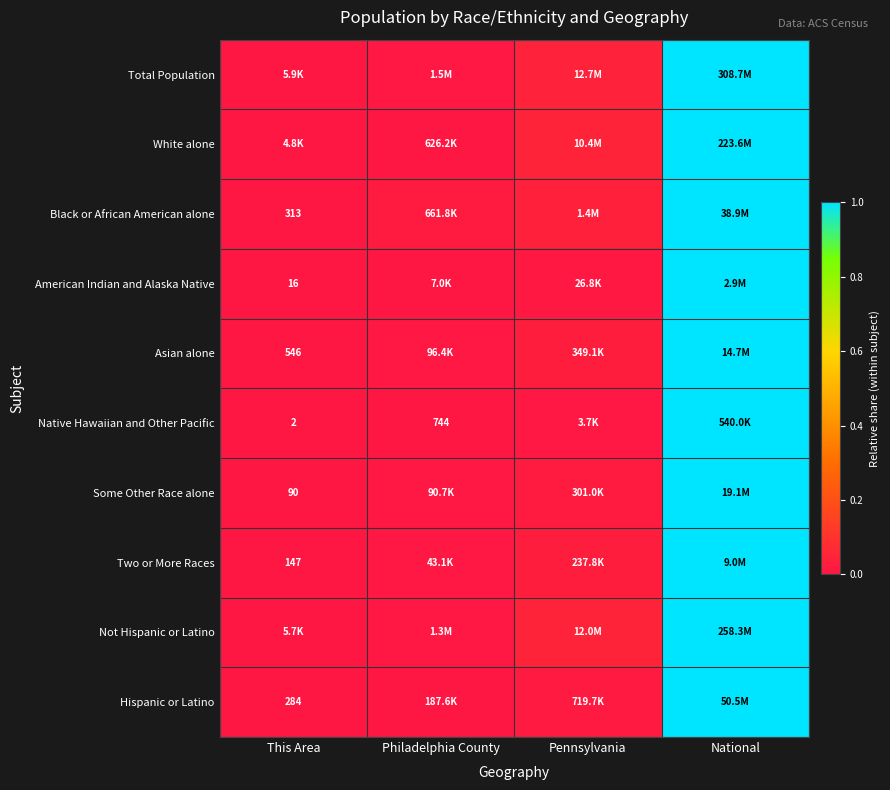

Is the value of Asian alone at Pennsylvania greater than the value of Not Hispanic or Latino at Pennsylvania?

No